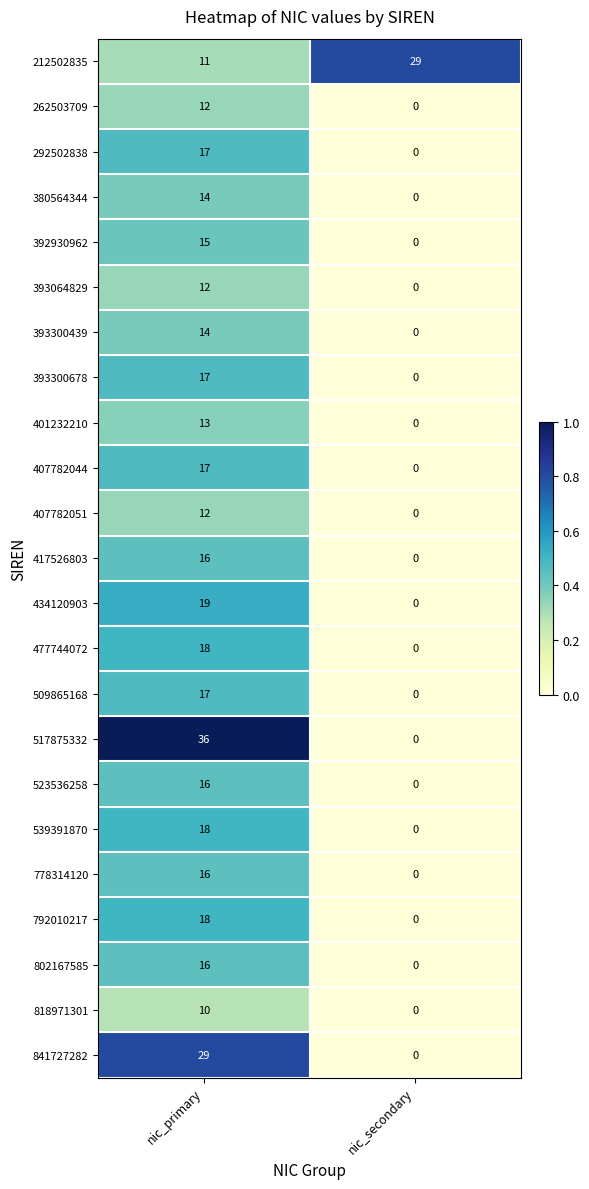

How many values in 407782044 are above zero?

1